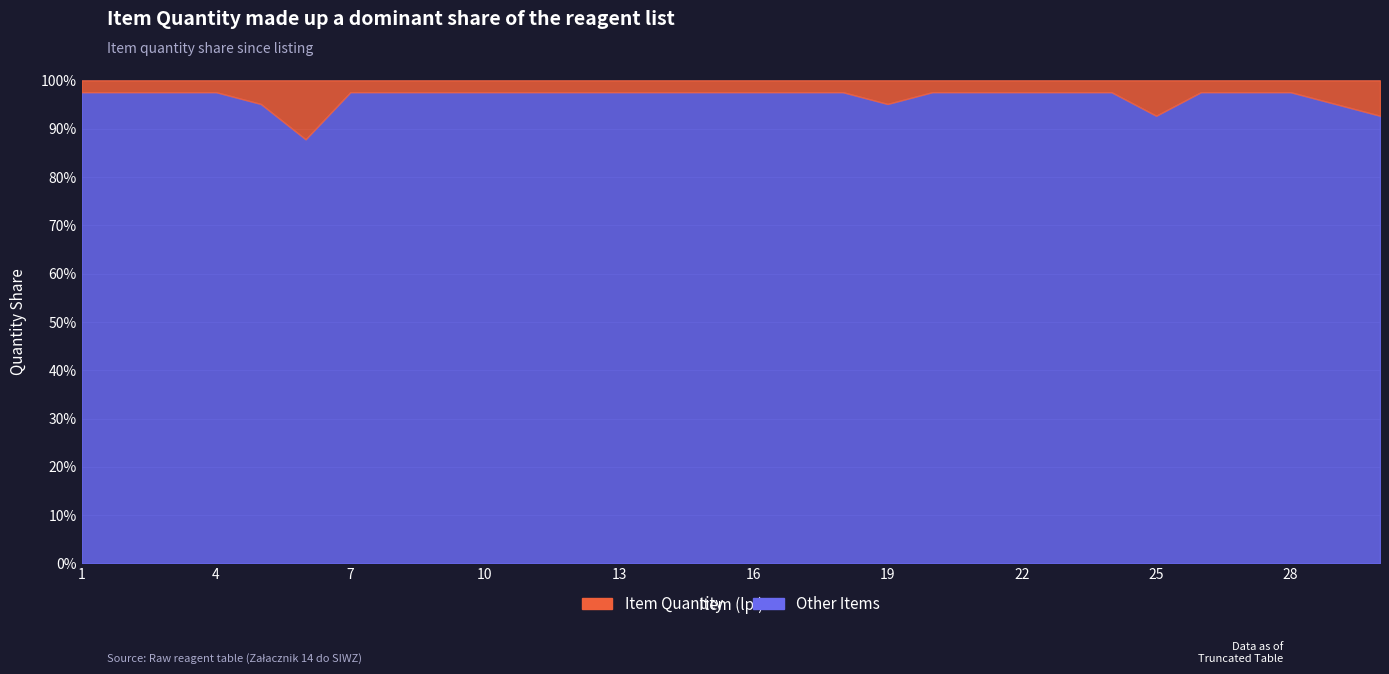

What is the difference between the maximum and minimum values?

4